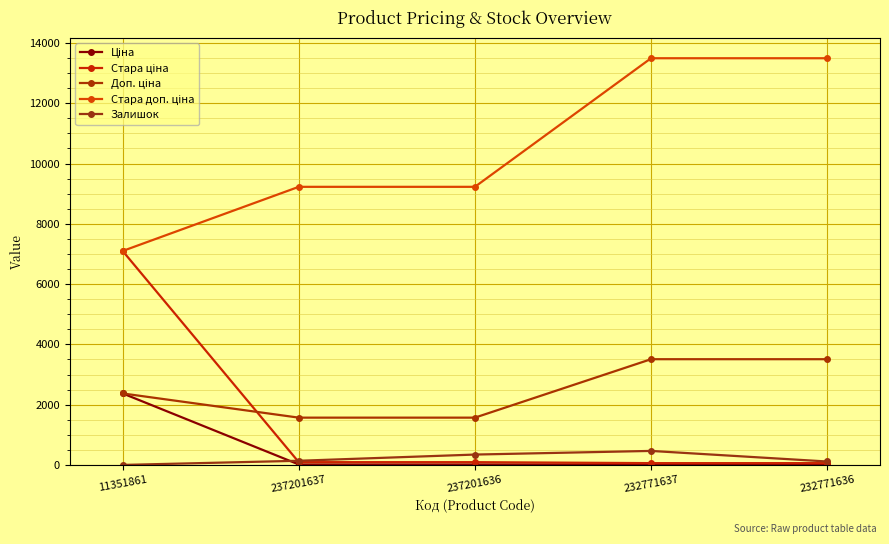

Between 11351861 and 237201637, which series saw the biggest shift?

Стара ціна